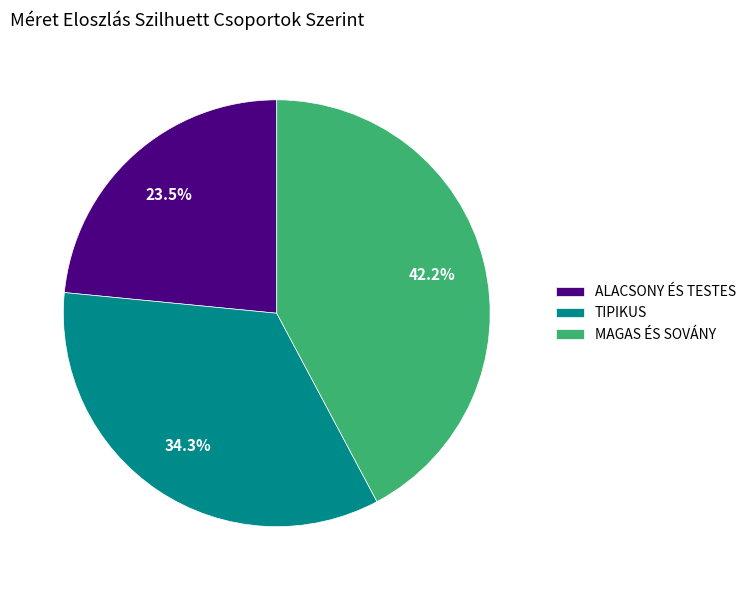

Count the number of slices in the pie.

3